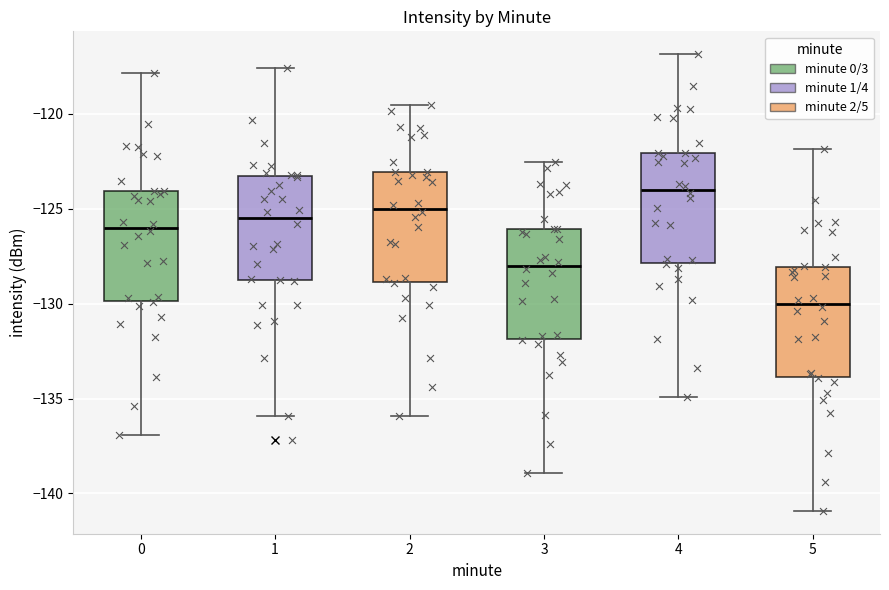

Which box has the highest median line?

4